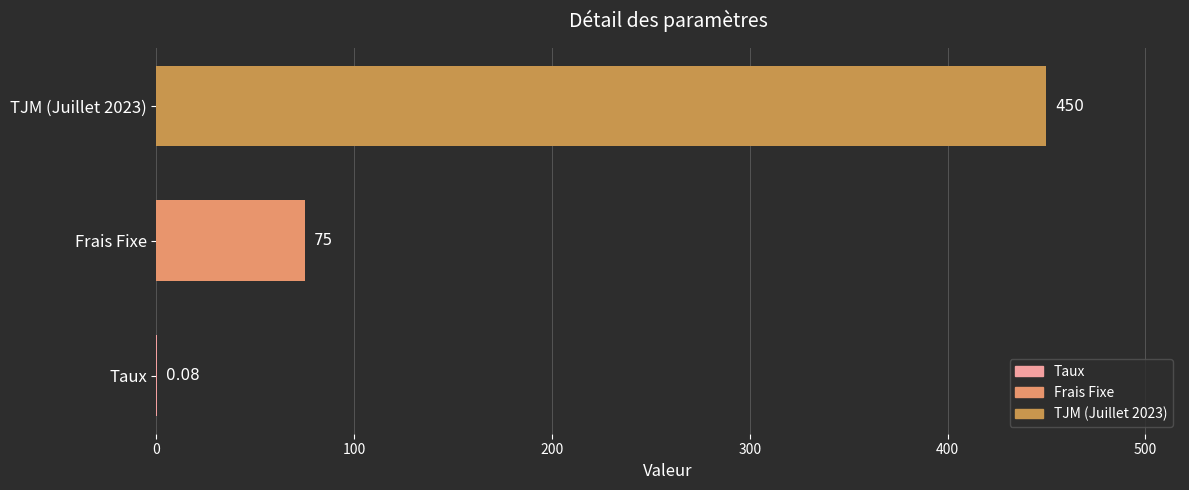

What is the greatest value displayed?

450.0